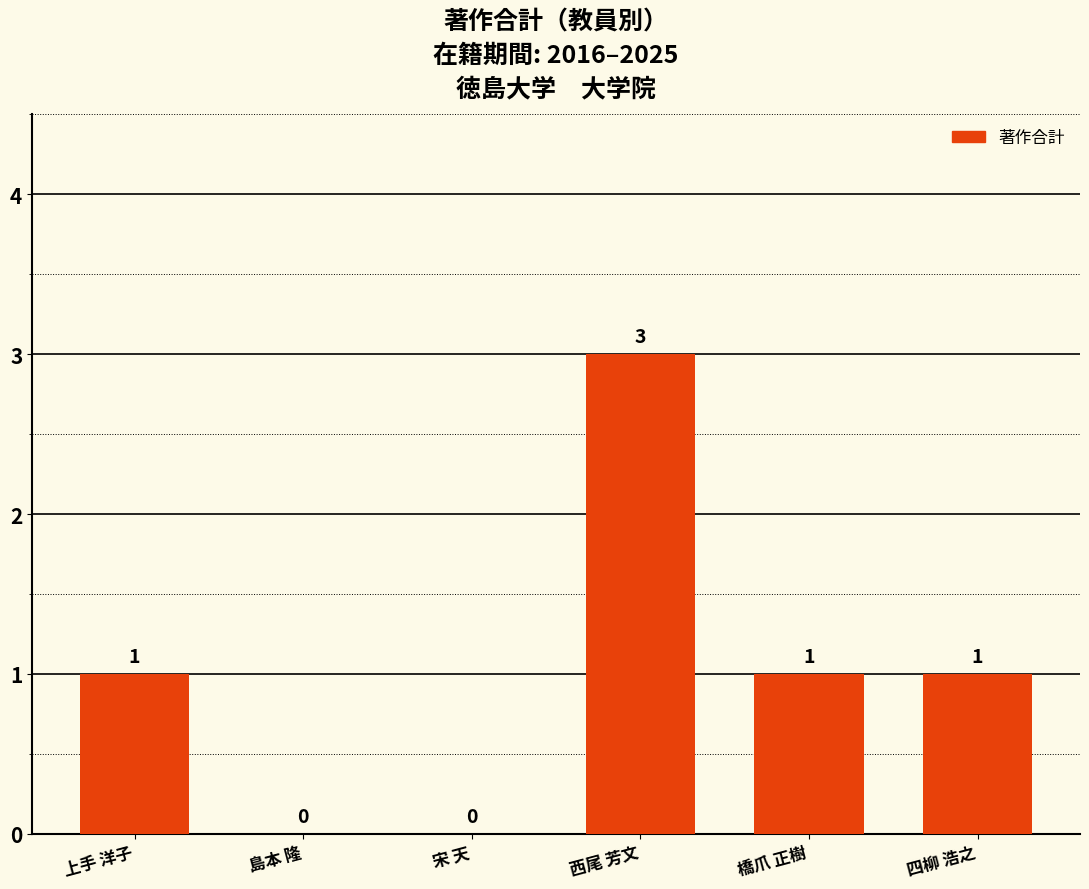

How many values are between 0 and 1?

5